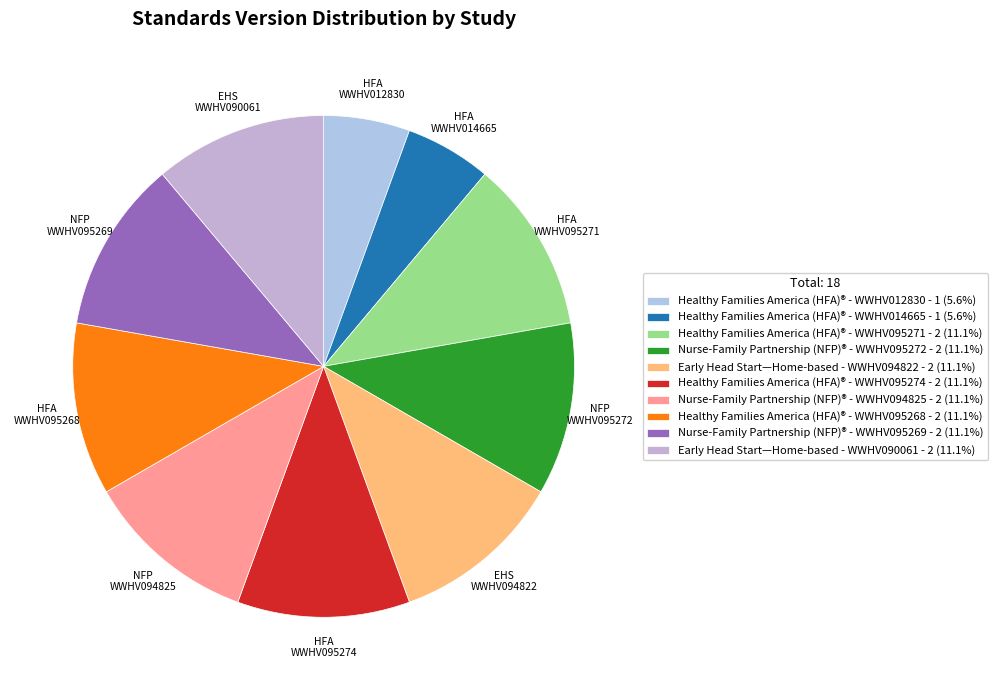

Does any single category account for the majority?

No